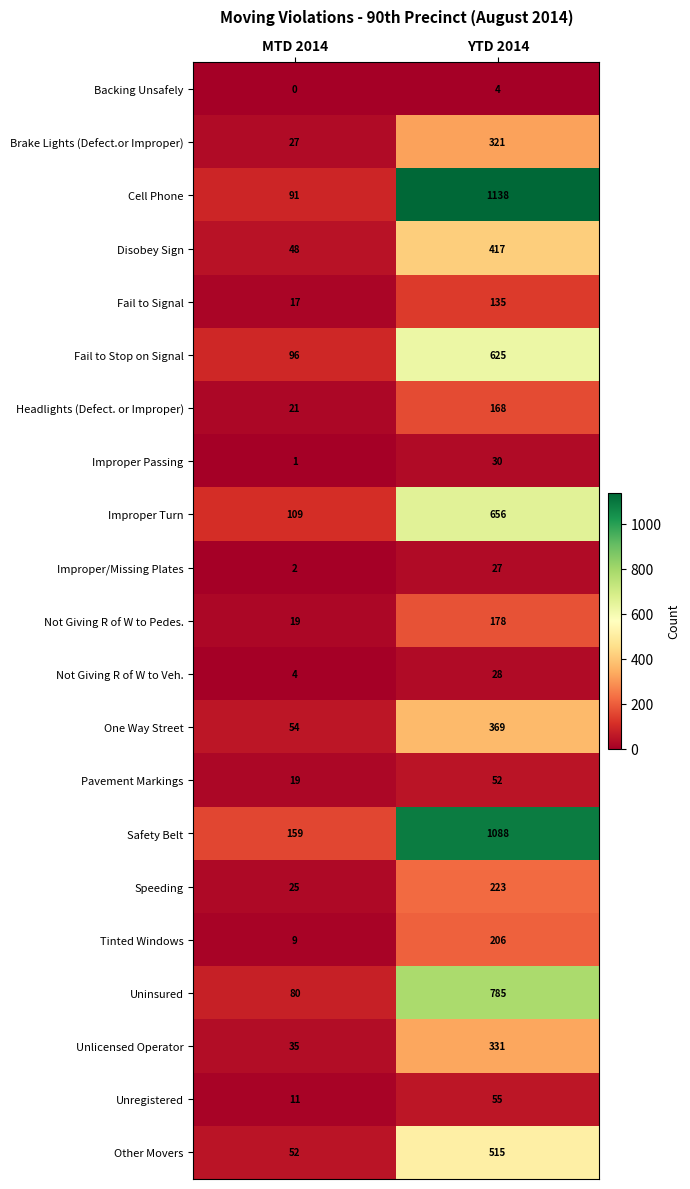

Rank the categories by Fail to Signal value from highest to lowest.

YTD 2014, MTD 2014